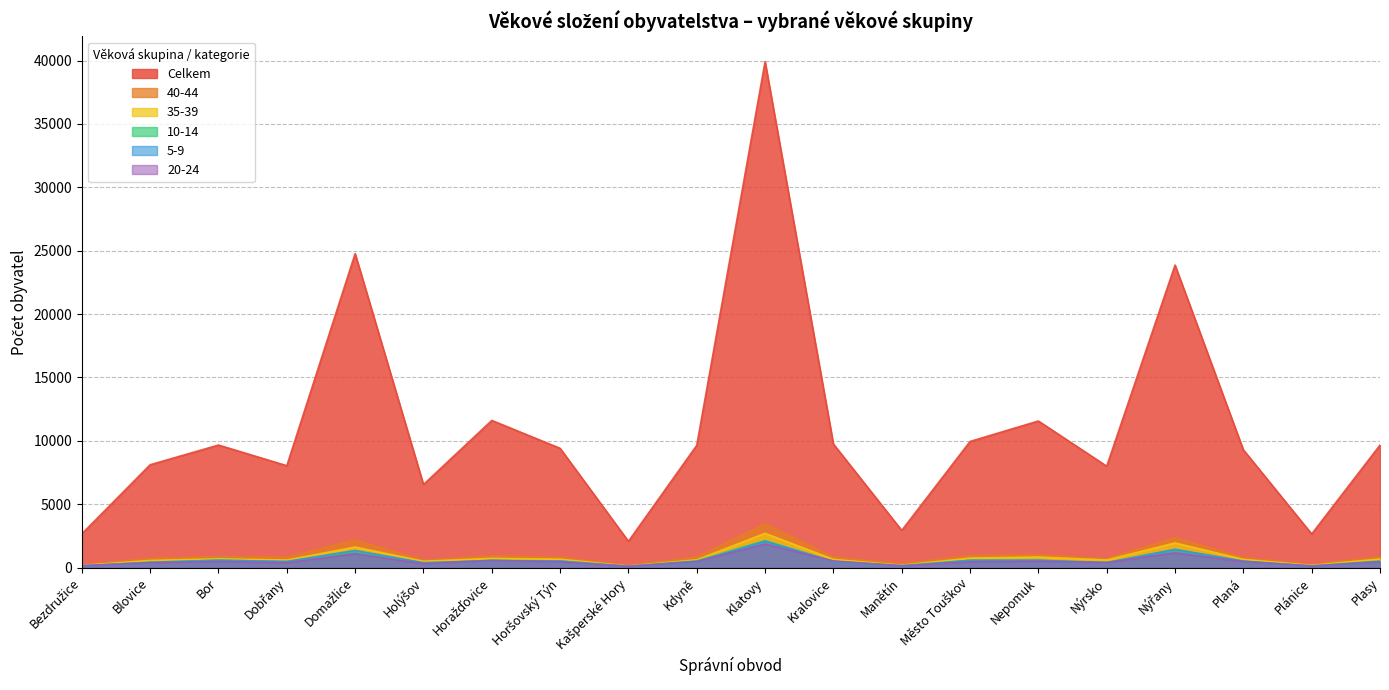

The 35-39 series shows 1081 at Kdyně. True or false?

False